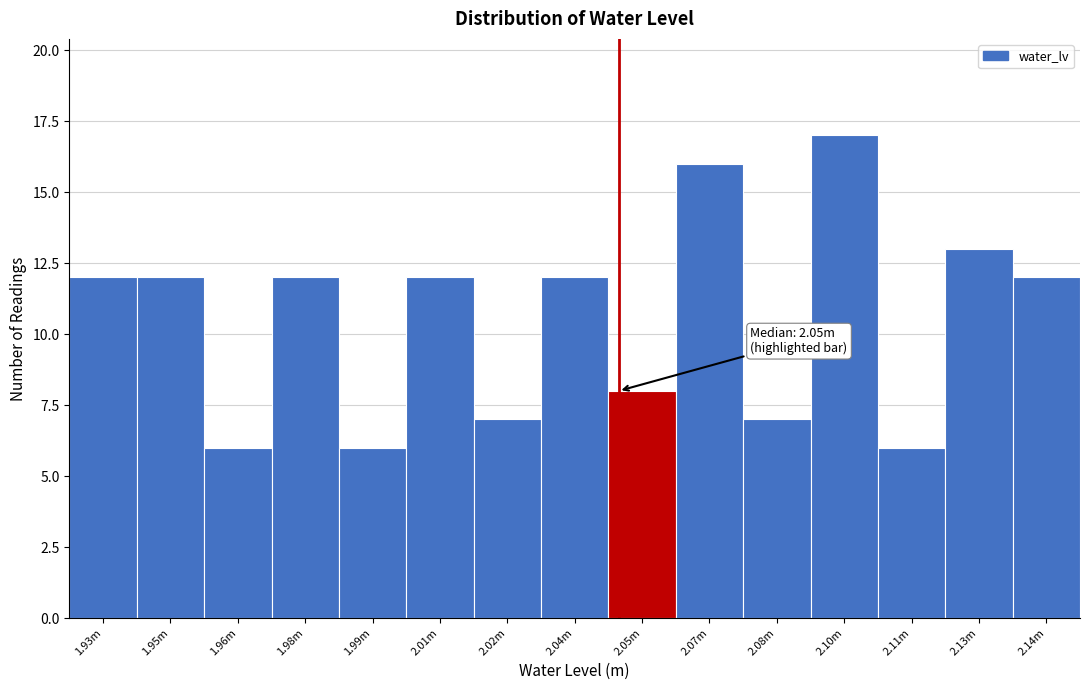

Reading right to left, transcribe all the data shown in this chart.

2.14m=12	2.13m=13	2.11m=6	2.10m=17	2.08m=7	2.07m=16	2.05m=8	2.04m=12	2.02m=7	2.01m=12	1.99m=6	1.98m=12	1.96m=6	1.95m=12	1.93m=12